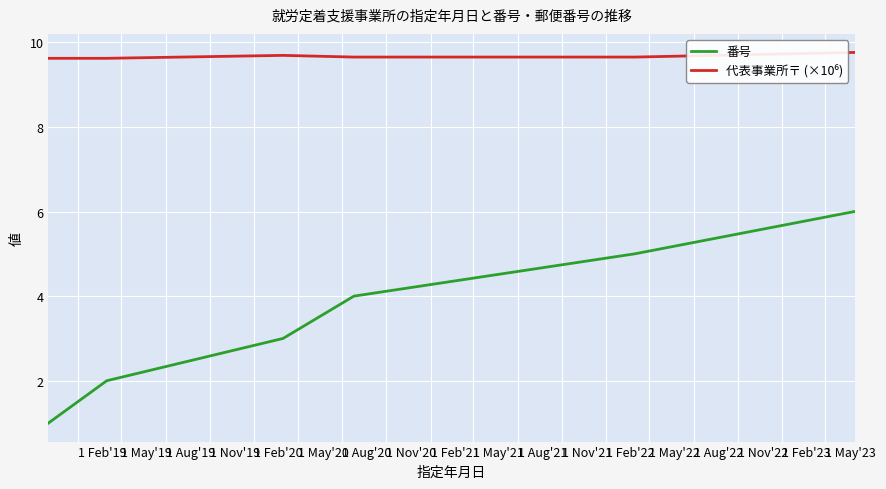

What is the maximum value shown in the chart?

9.8